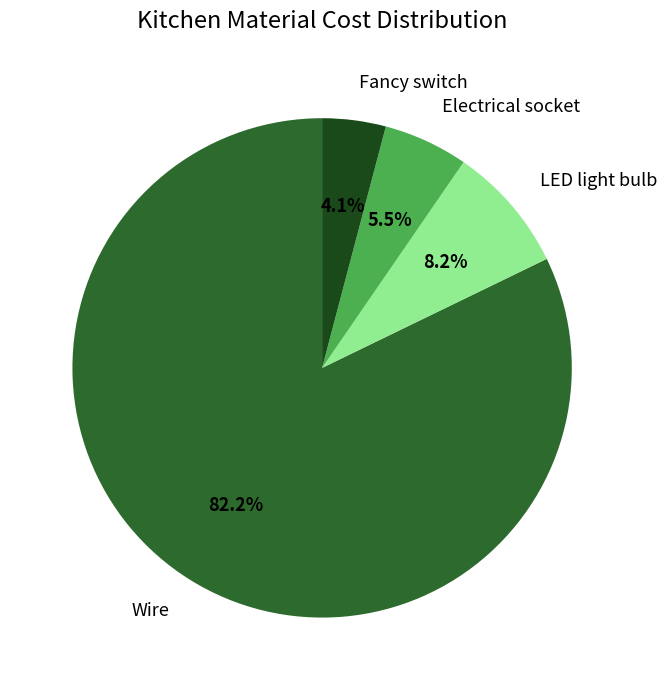

What is the ratio of the value at Electrical socket to the value at Fancy switch?

1.3